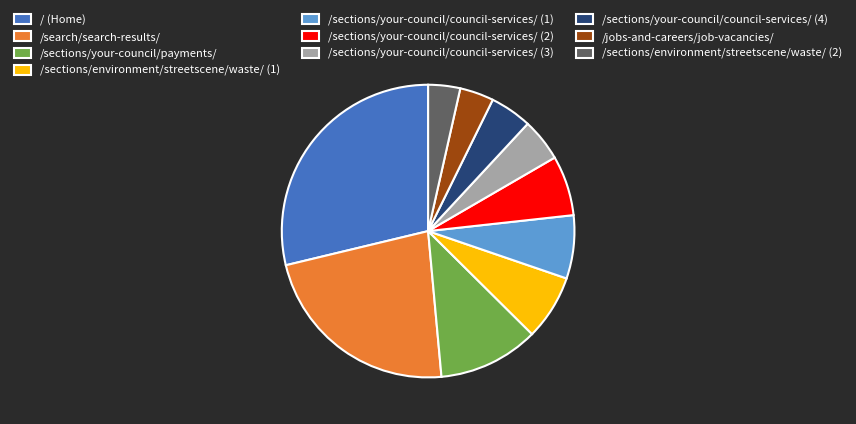

Which slice is the largest?

/ (Home)